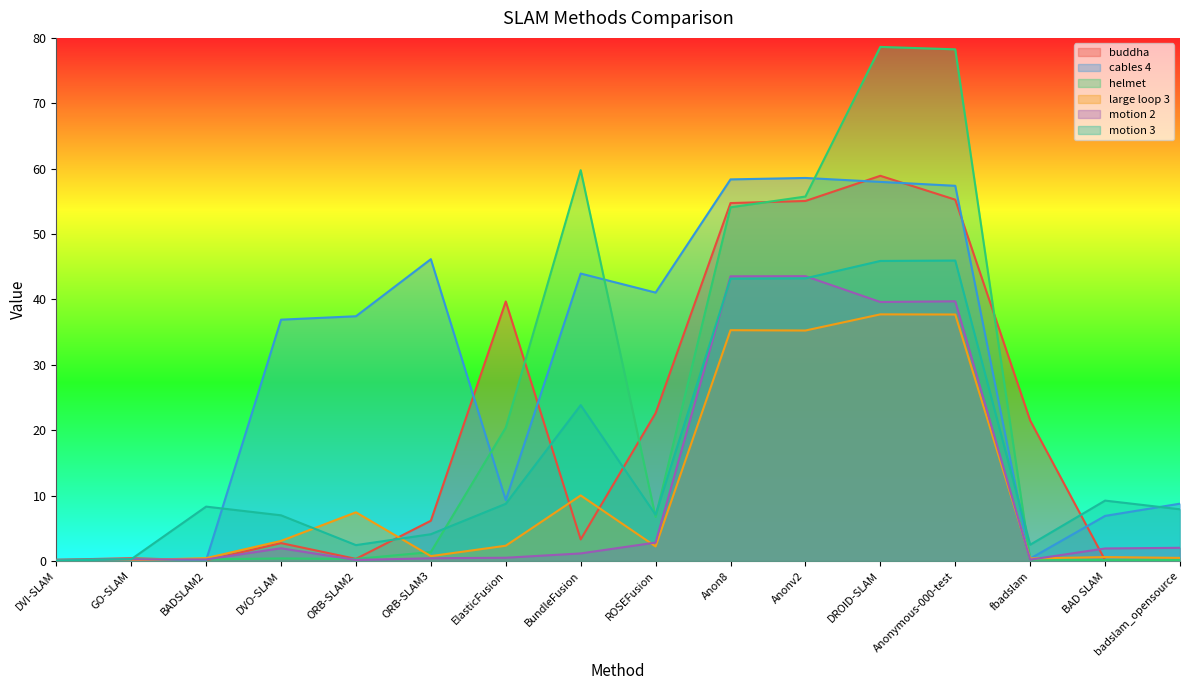

What is the sum of the helmet values at ORB-SLAM3 and GO-SLAM?

1.6